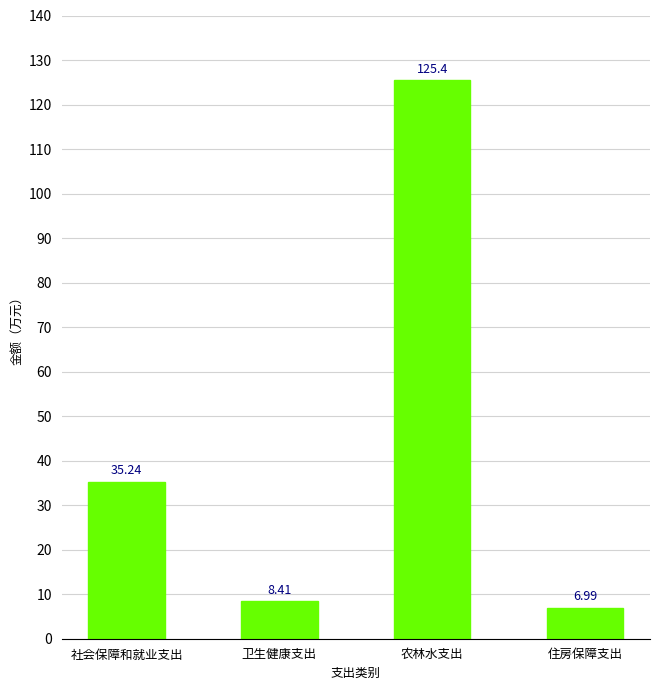

What is the label of the 4th bar from the right?

社会保障和就业支出